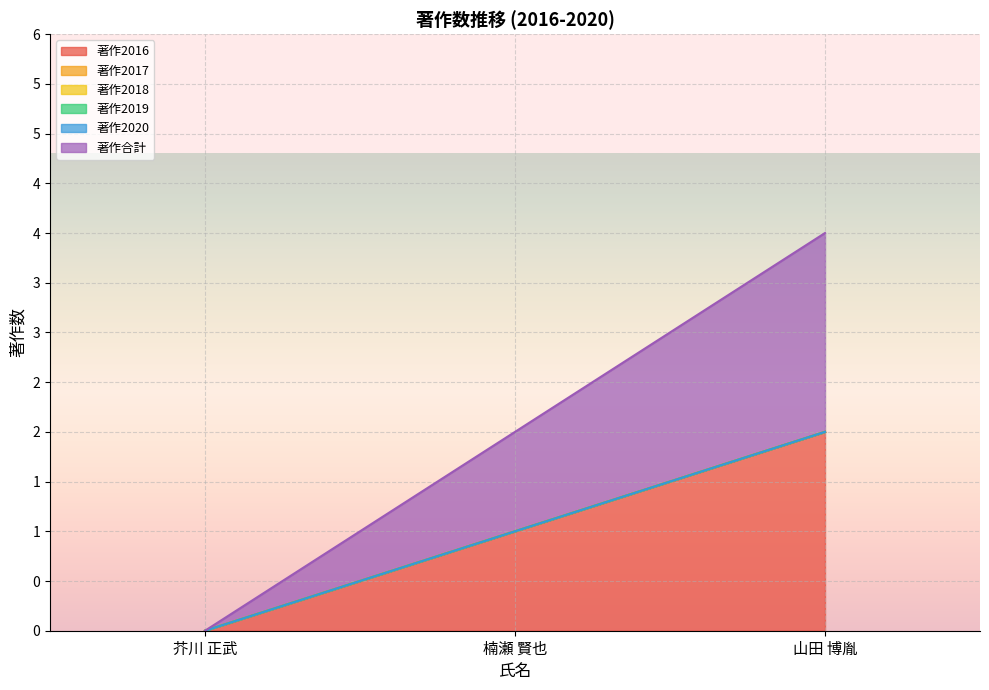

At which category is the sum across all series the highest?

山田 博胤